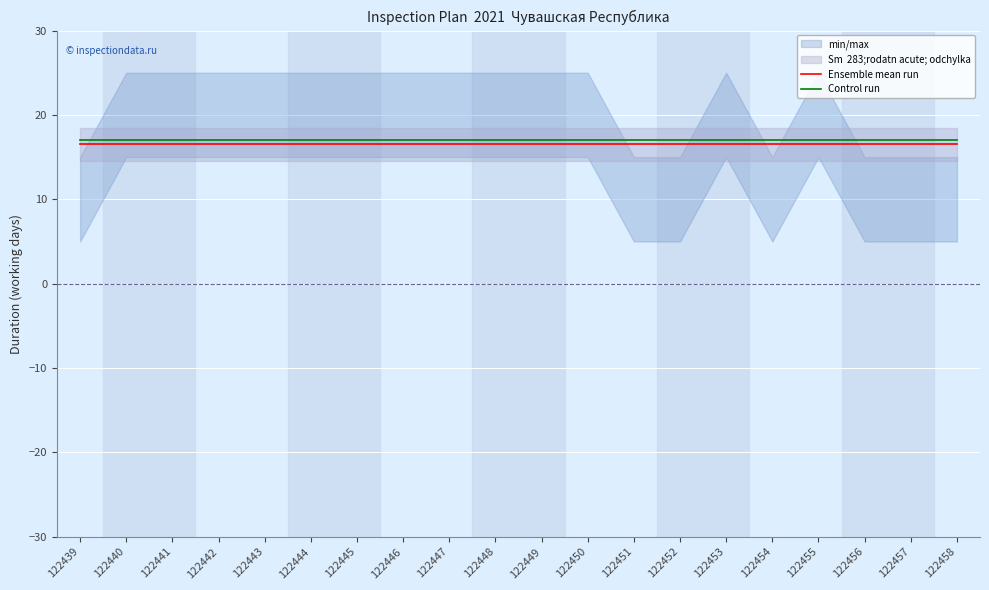

Is this an area chart (filled region under the line)?

No